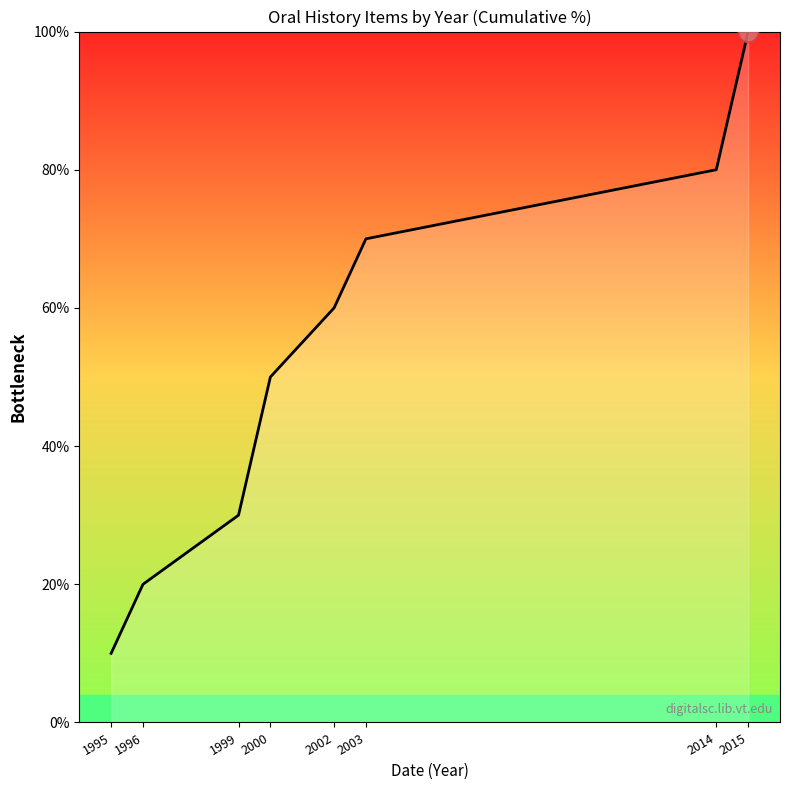

What is the change in value from 1995 to 2002?

+50